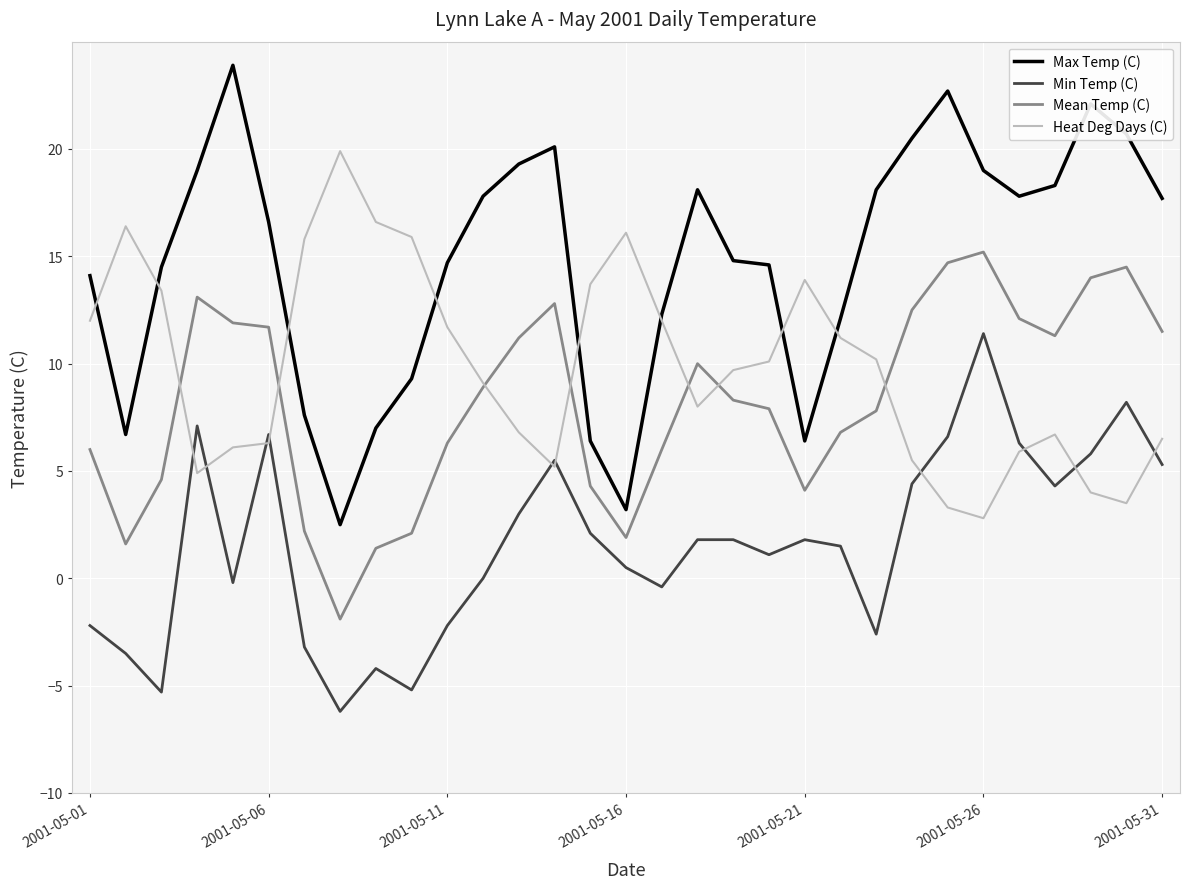

True or false: Mean Temp (C) and Min Temp (C) cross at least once.

False